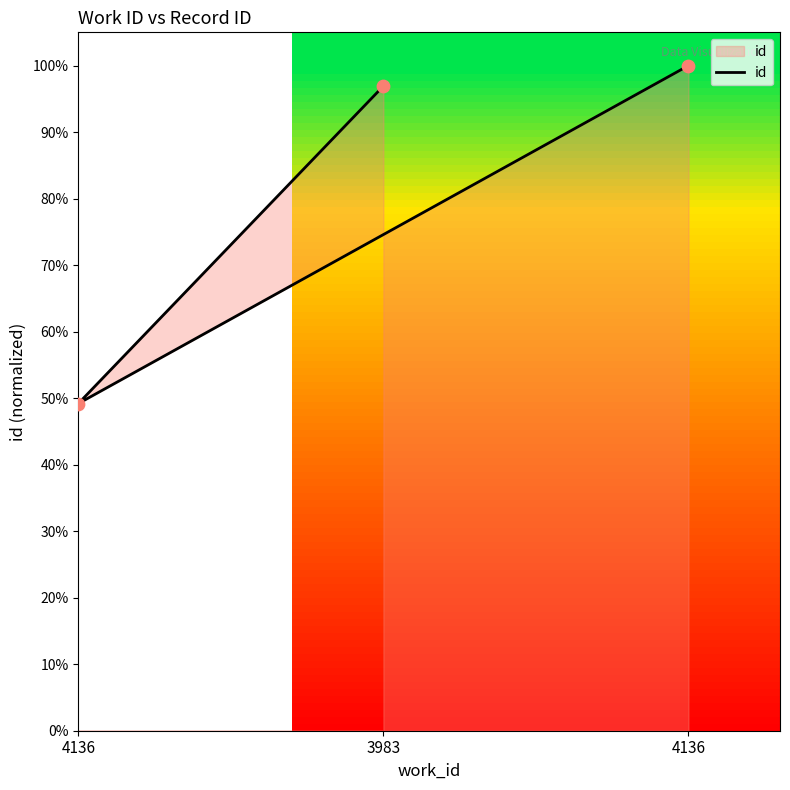

What is the change in value from 3983 to 4136?

-47.7